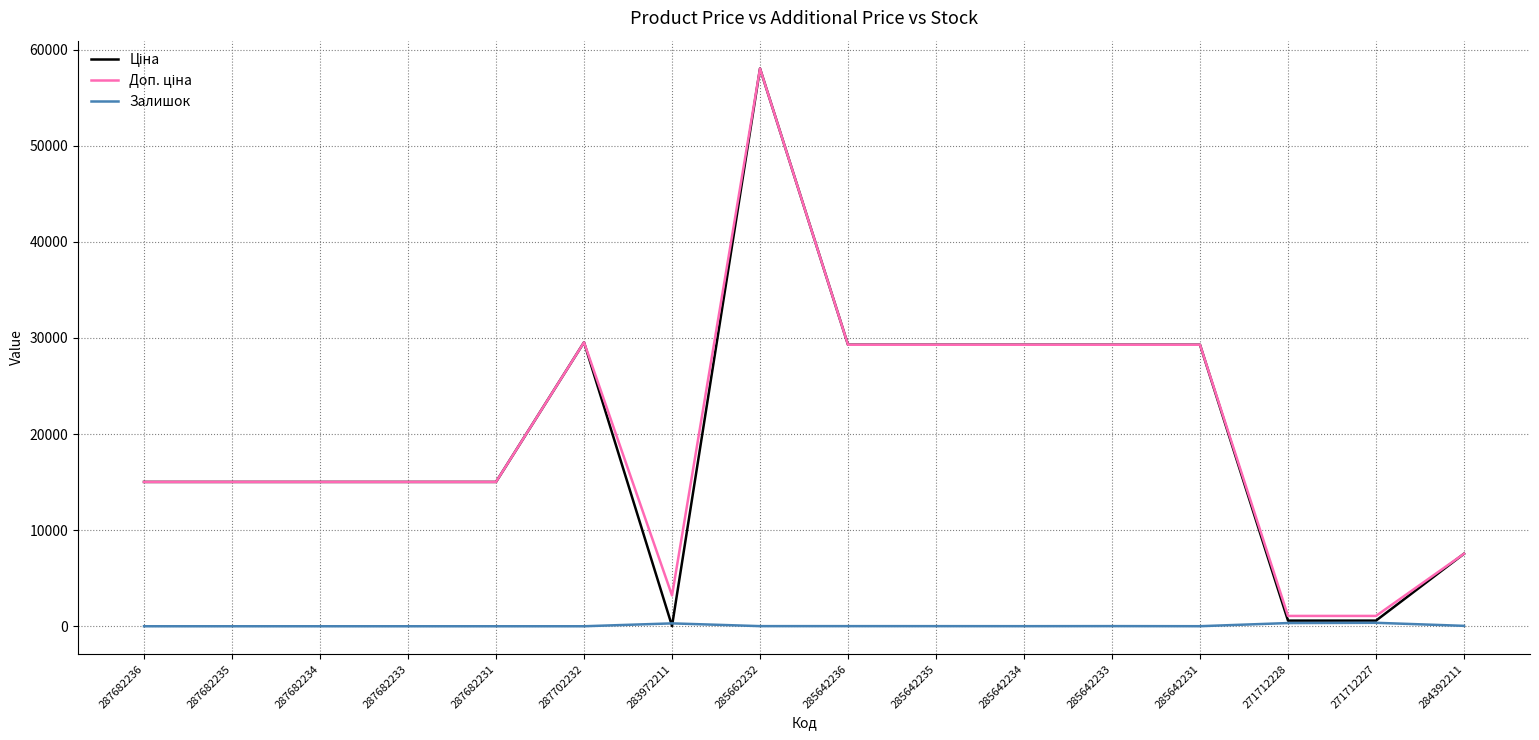

At which category is the sum across all series the highest?

285662232